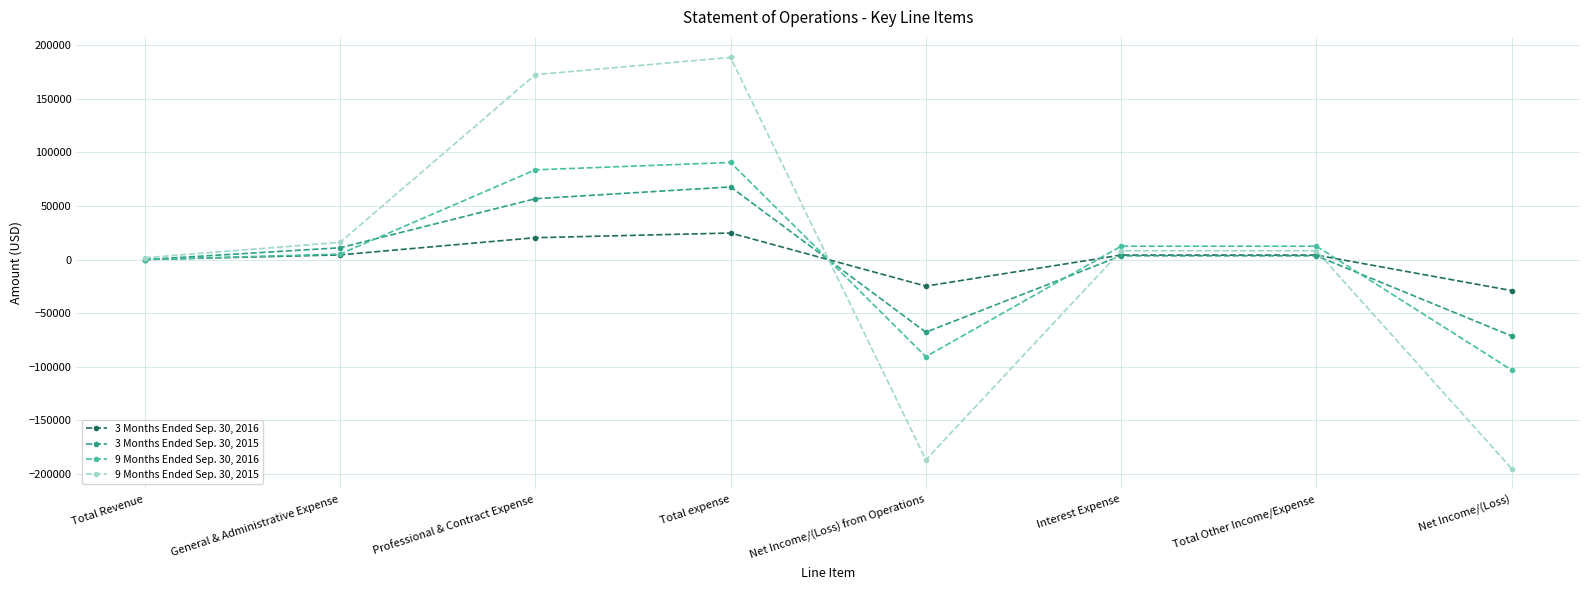

Between Total expense and Net Income/(Loss), which series saw the biggest shift?

9 Months Ended Sep. 30, 2015